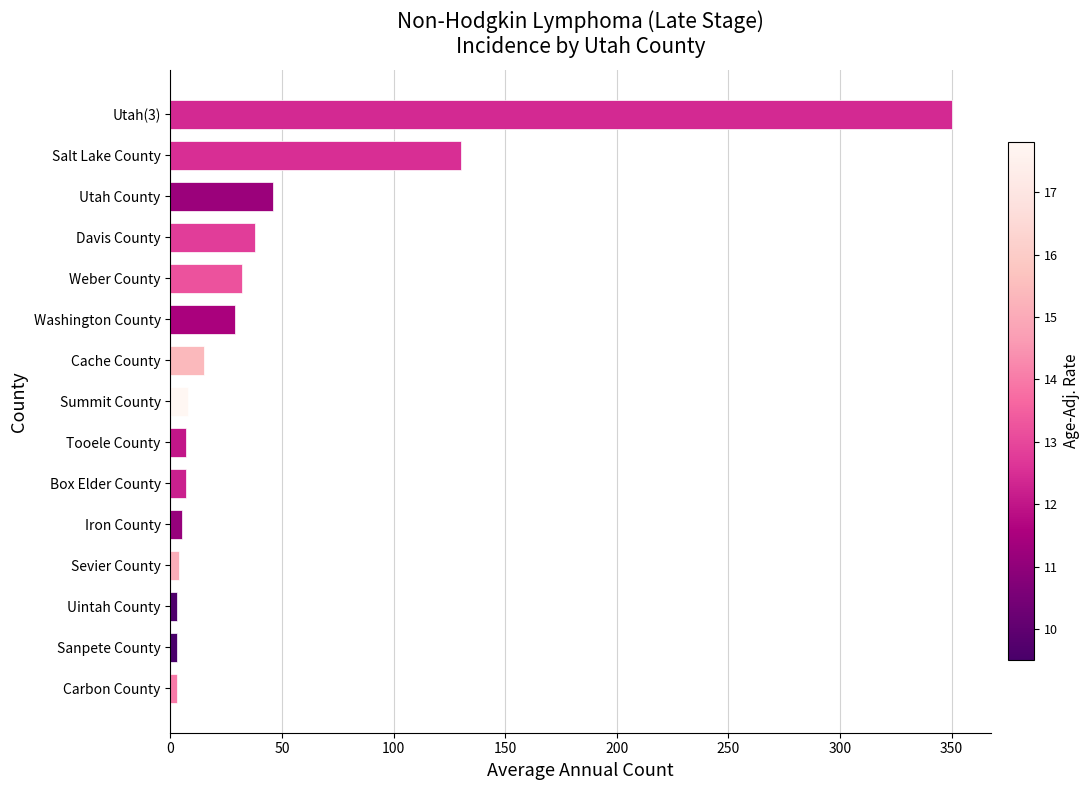

At which label is the value closest to 176?

Salt Lake County